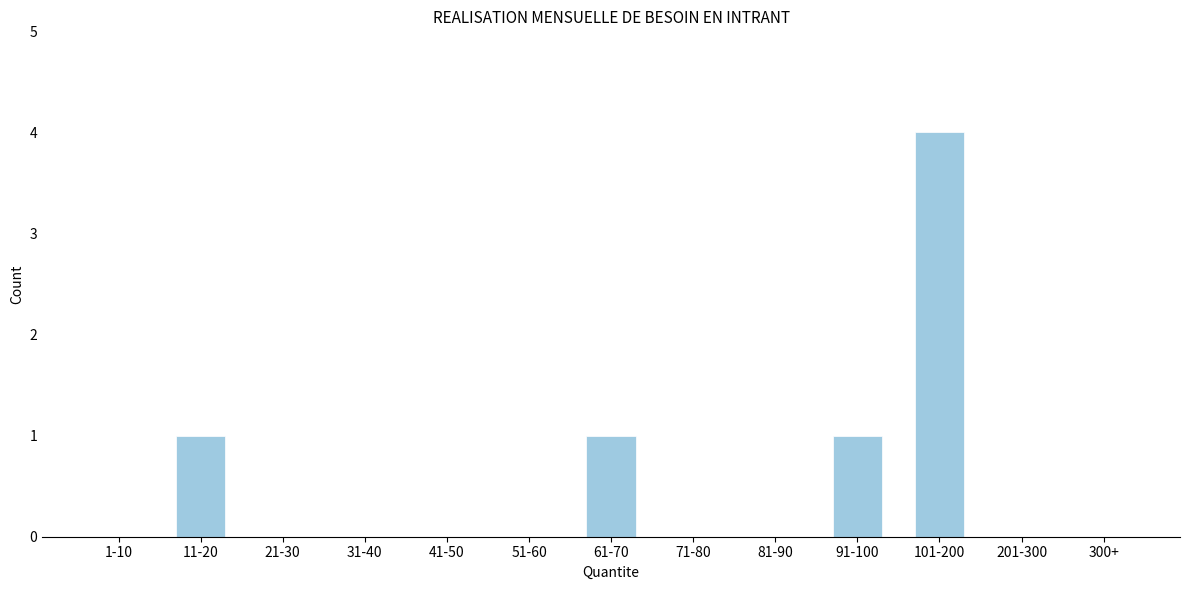

Reading left to right, extract all data points from this chart.

1-10=0	11-20=1	21-30=0	31-40=0	41-50=0	51-60=0	61-70=1	71-80=0	81-90=0	91-100=1	101-200=4	201-300=0	300+=0